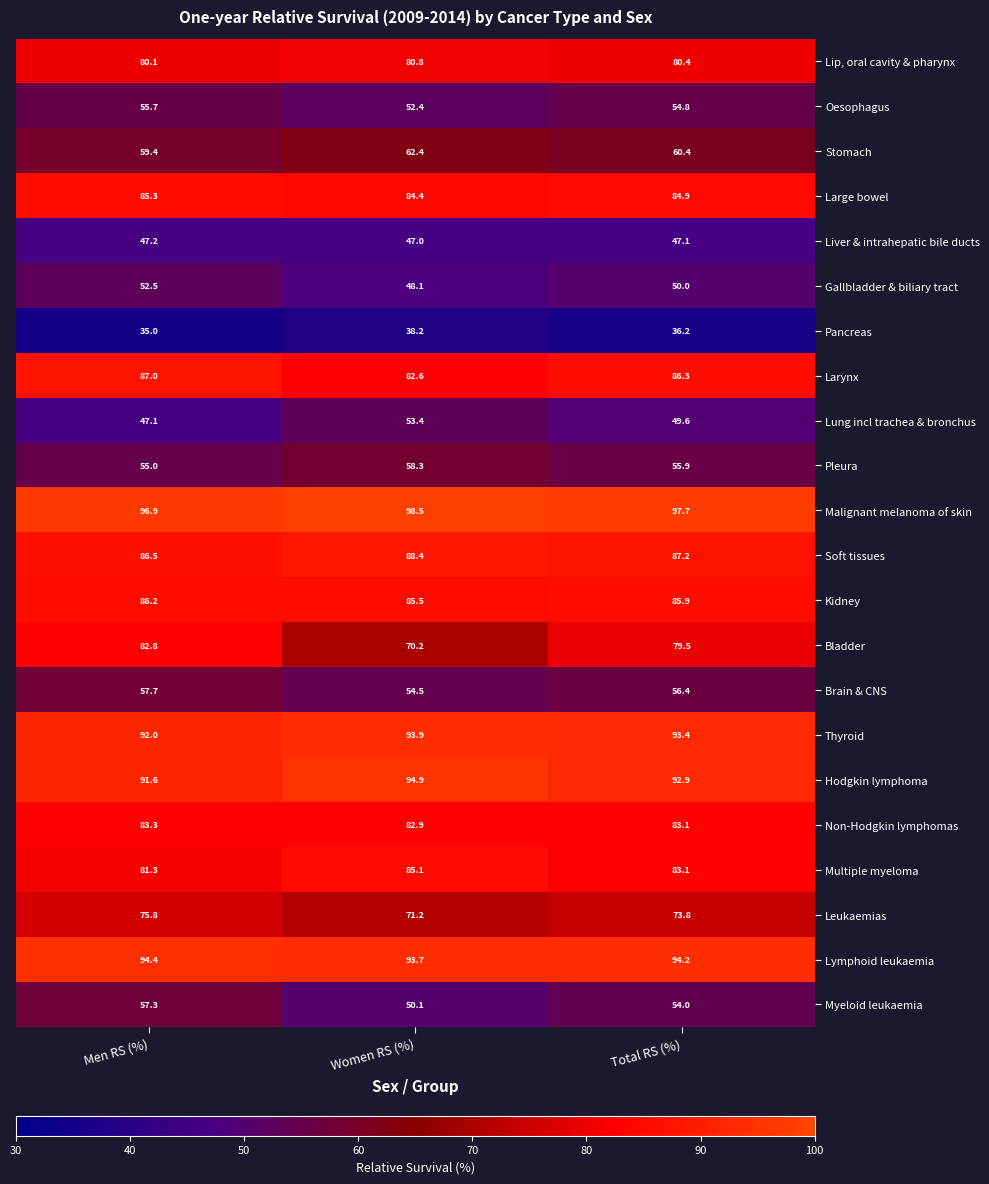

What is the sum of the Lung incl trachea & bronchus values at Women RS (%) and Men RS (%)?

100.5